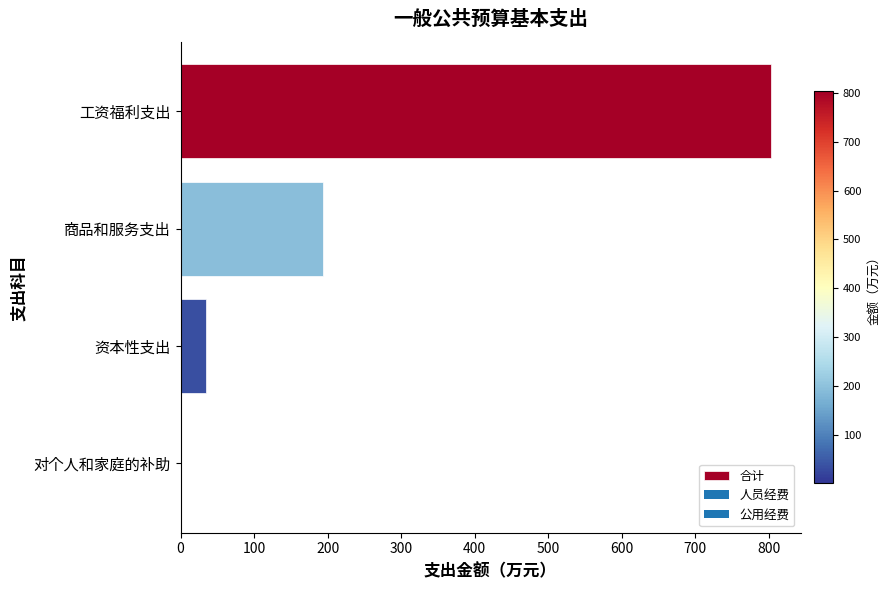

What is the maximum value shown in the chart?

803.0